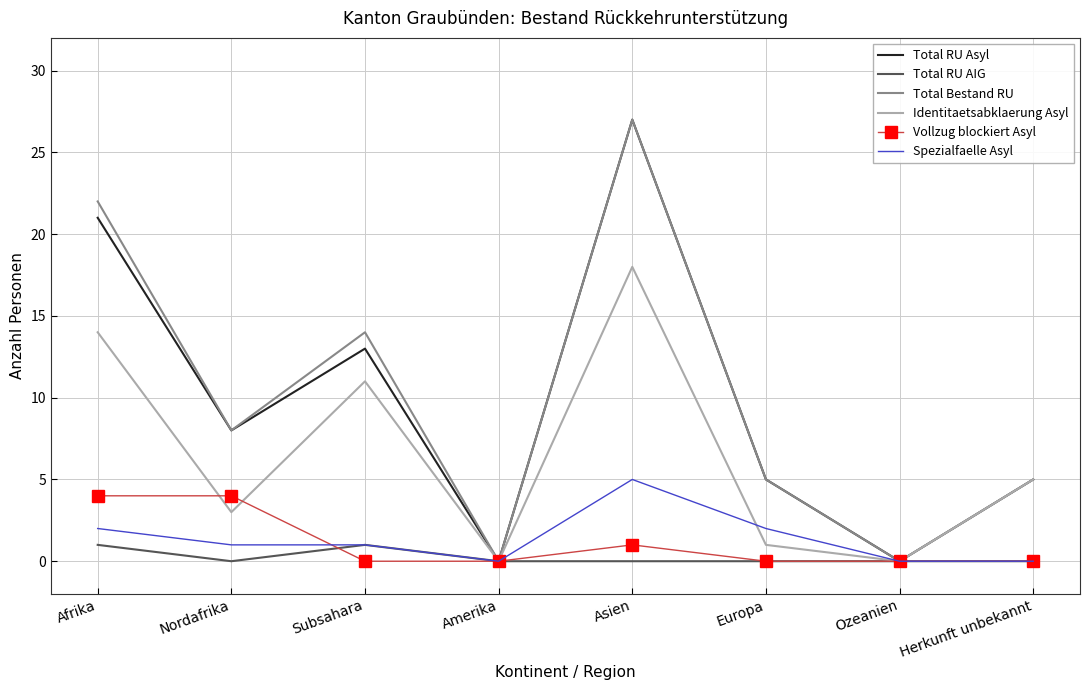

What position from the left is Herkunft unbekannt?

8